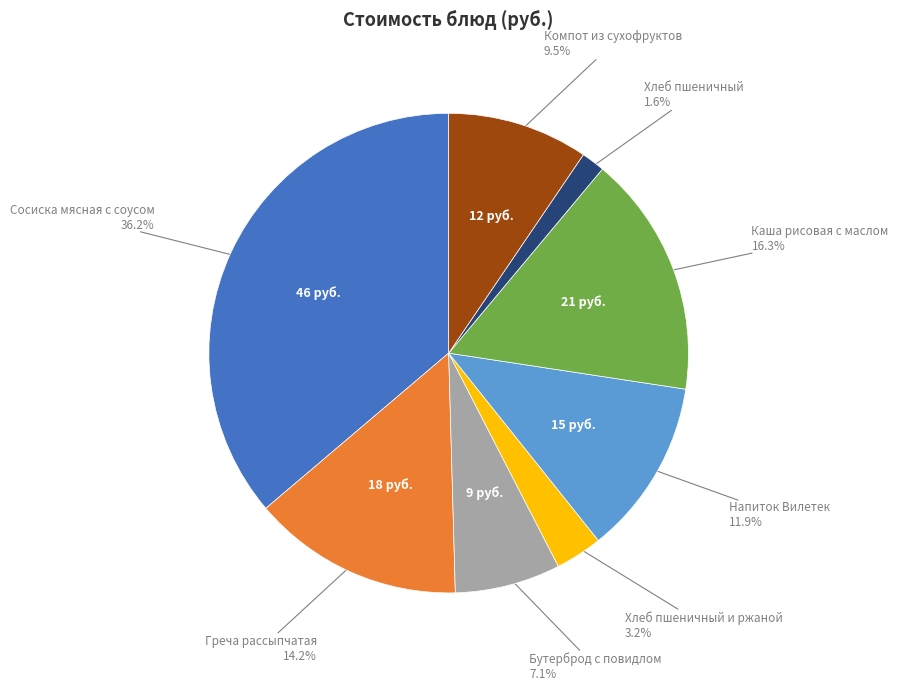

Does any single category account for the majority?

No